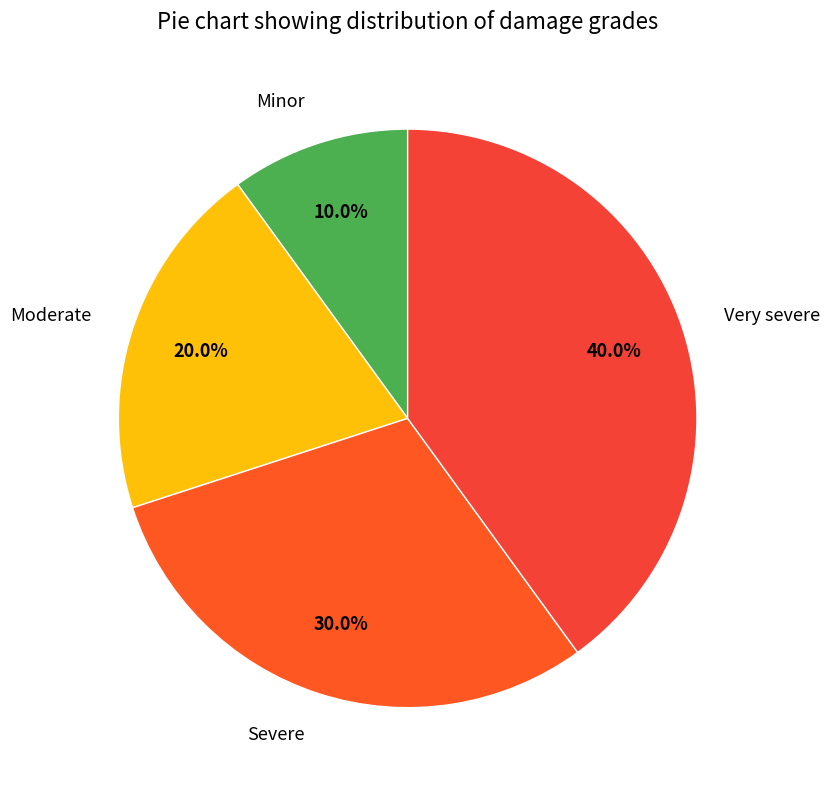

How many slices are in this pie chart?

4